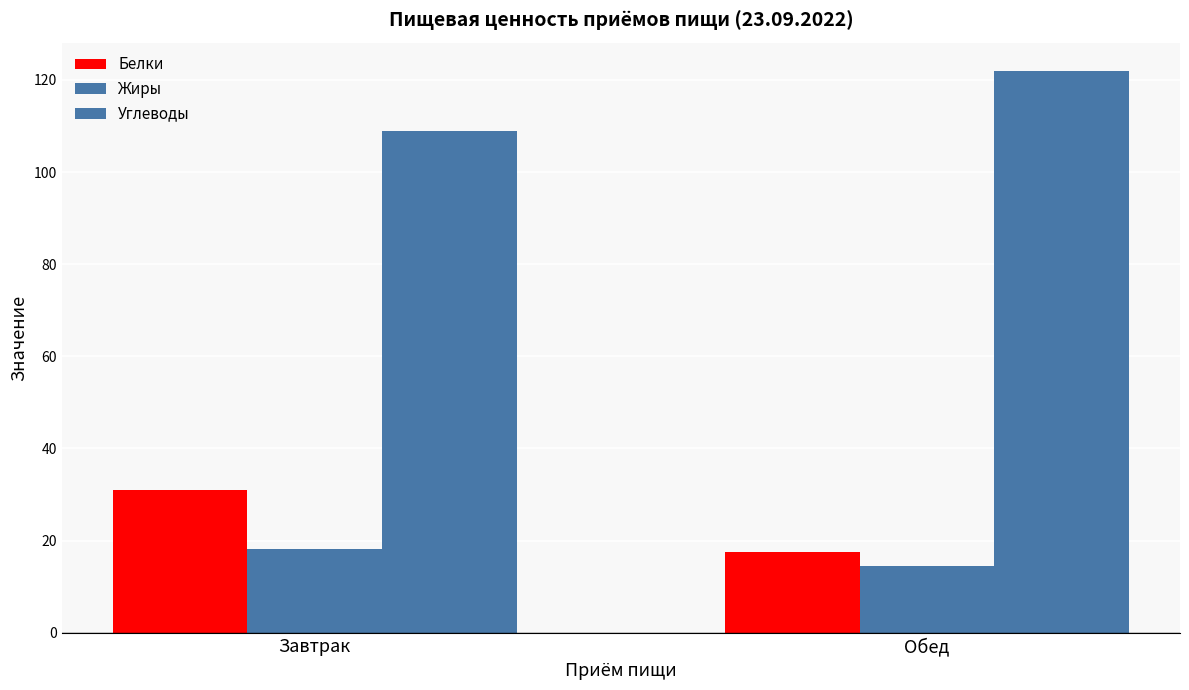

List the series in order of their peak value, highest first.

Углеводы, Белки, Жиры